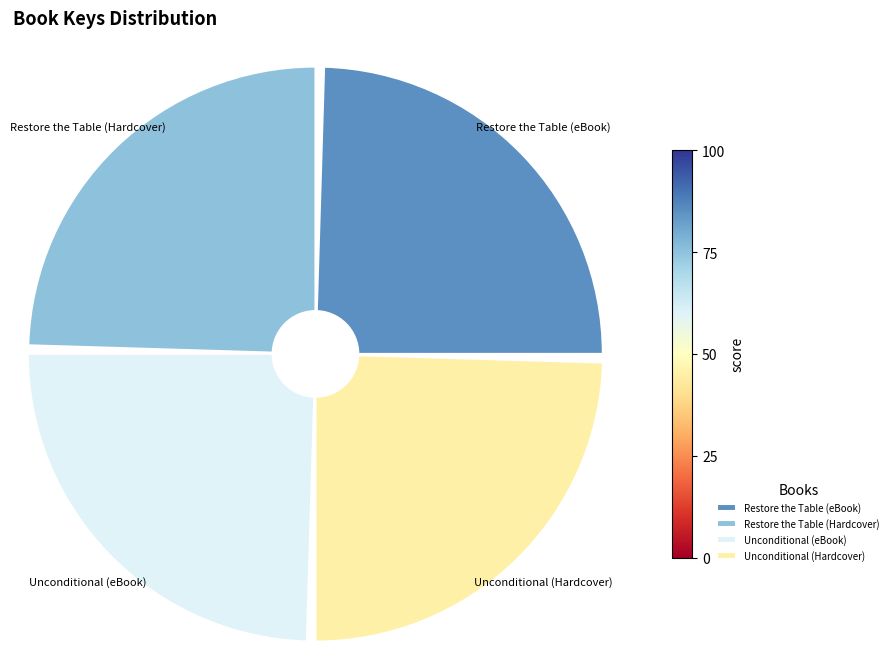

Does Restore the Table (Hardcover) account for over 50% of the chart?

No